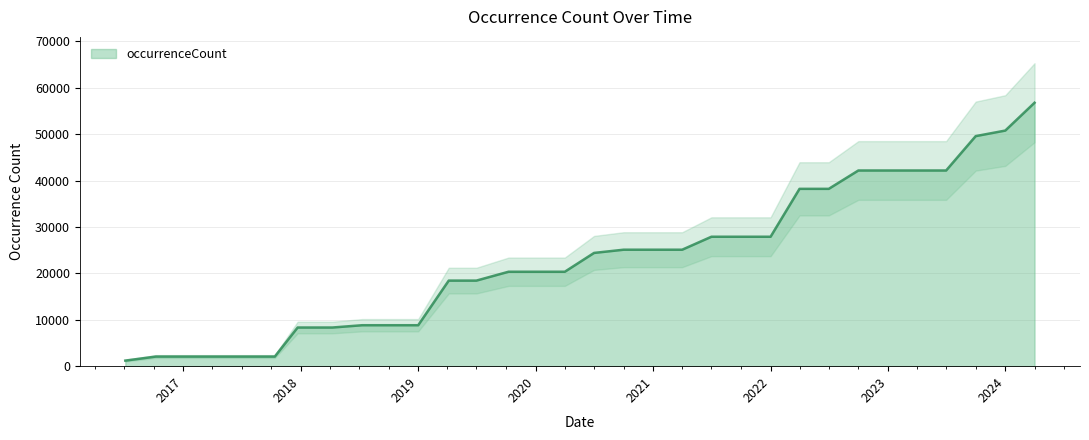

Which label corresponds to the smallest value in the chart?

2016-07-04